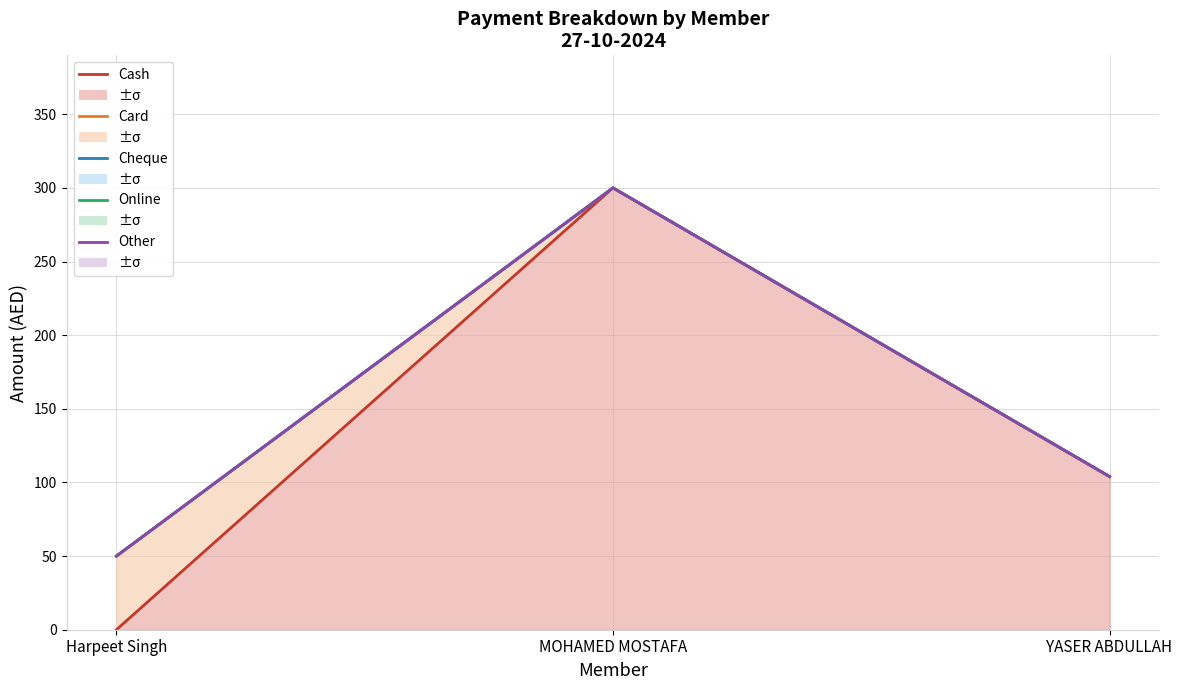

What is the minimum value for Card?

50